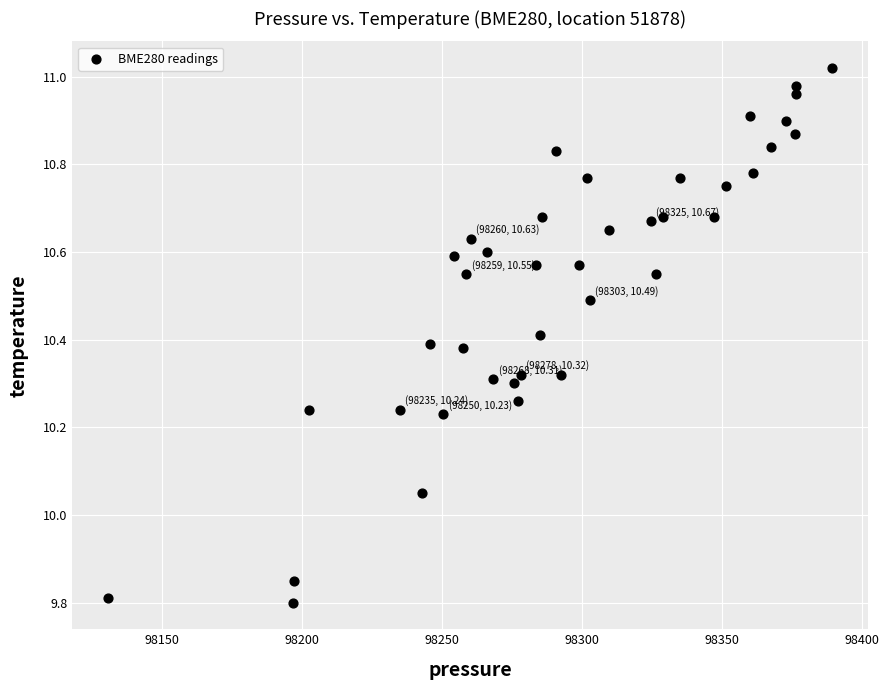

What is the range of Y values (max minus min)?

1.2